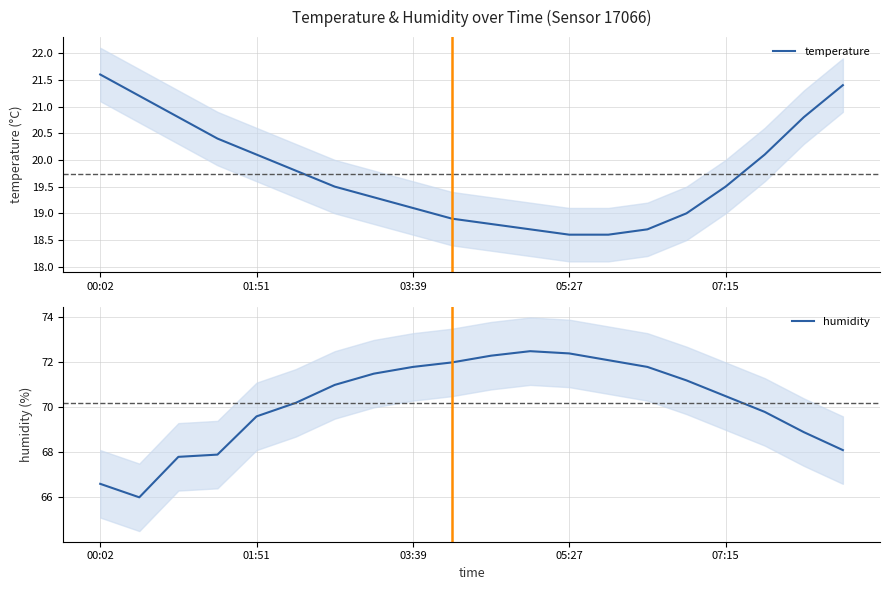

True or false: temperature has more than 2 interior local peaks.

False